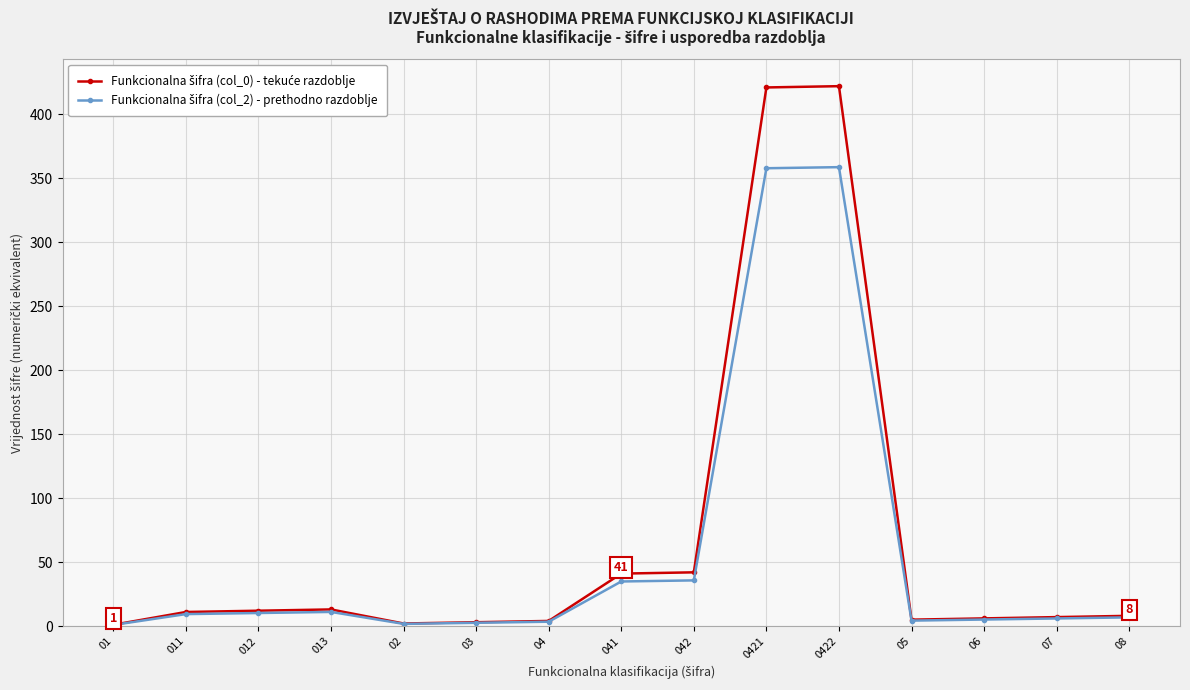

Is it true that Funkcionalna šifra (col_0) - tekuće razdoblje equals 12.0 at 012?

True